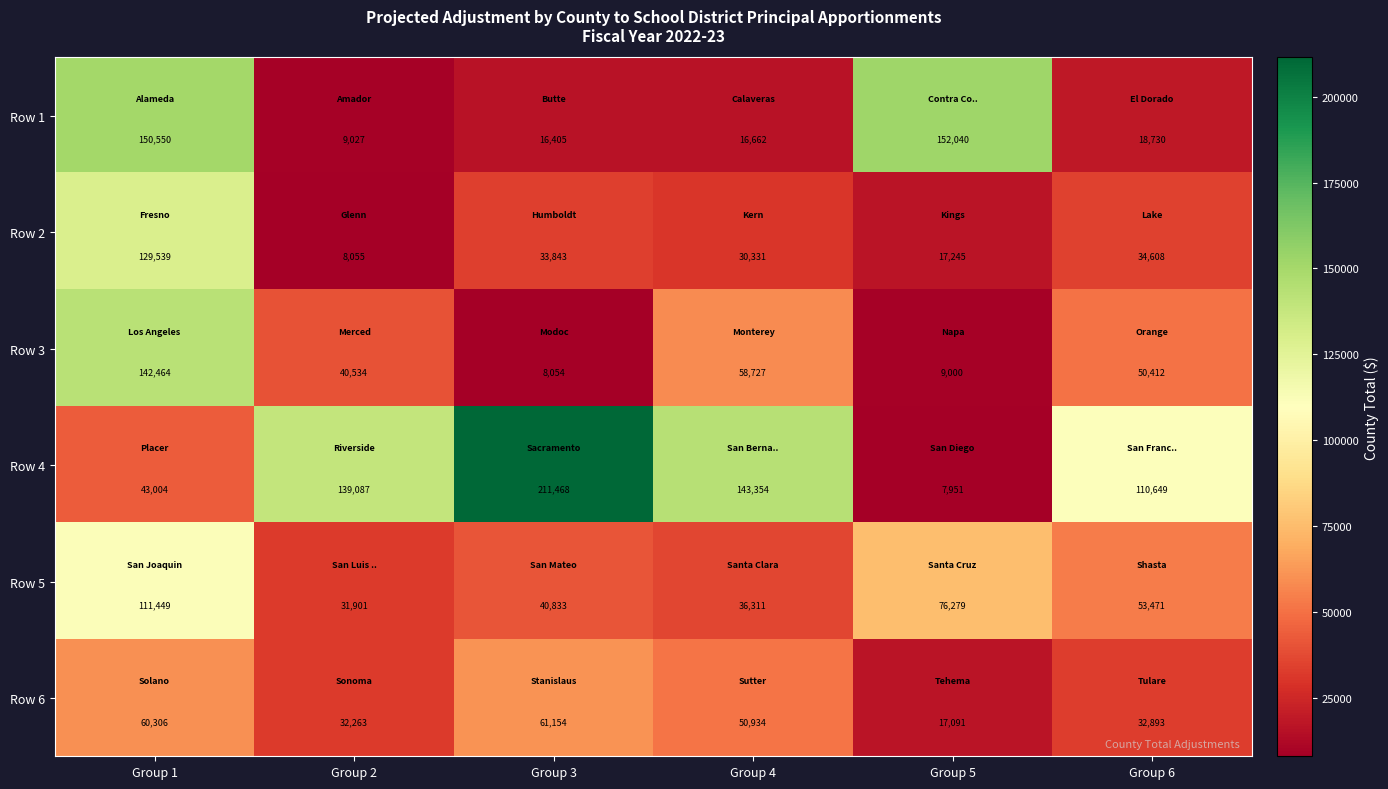

What is the total value across all series at Group 5?

279606